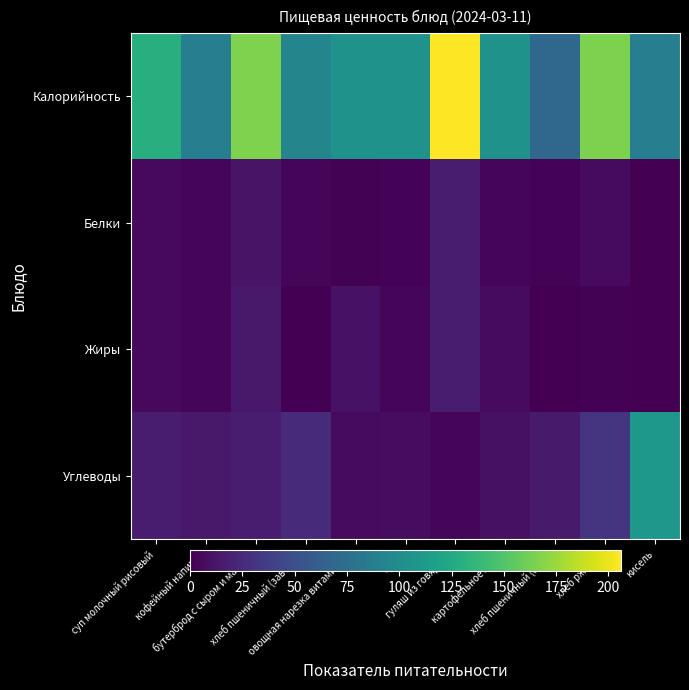

At which category is the sum across all series the highest?

гуляш из говядины